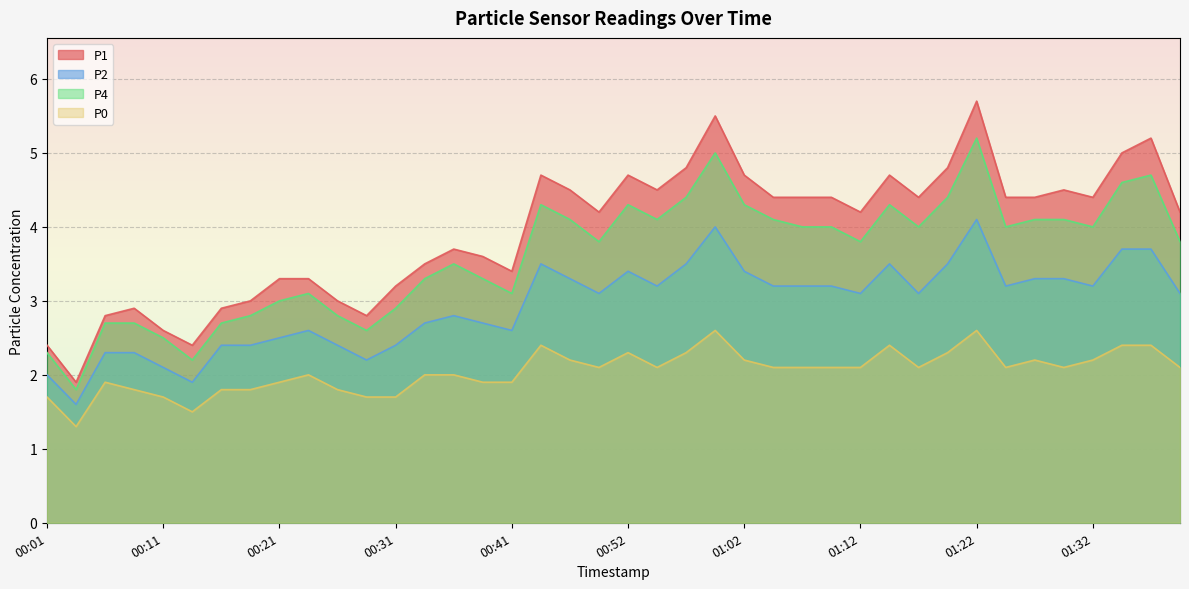

True or false: P0 has more than 0 points higher than both neighbors.

True